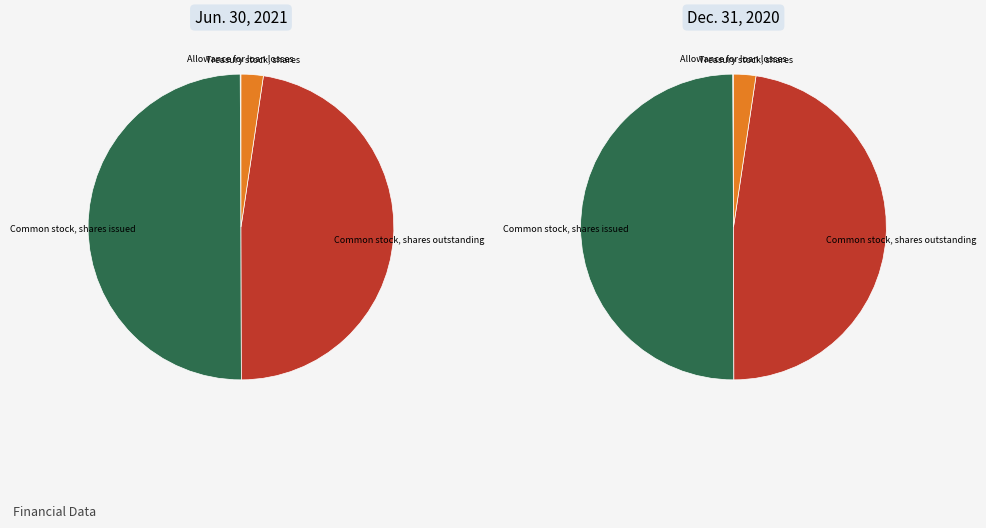

To the nearest percent, what is the average slice percentage?

25%